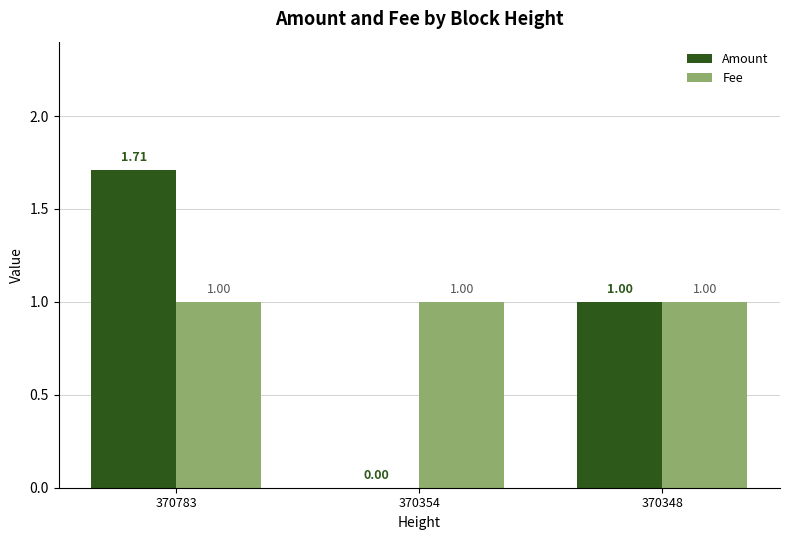

Which series has the widest spread of values?

Amount